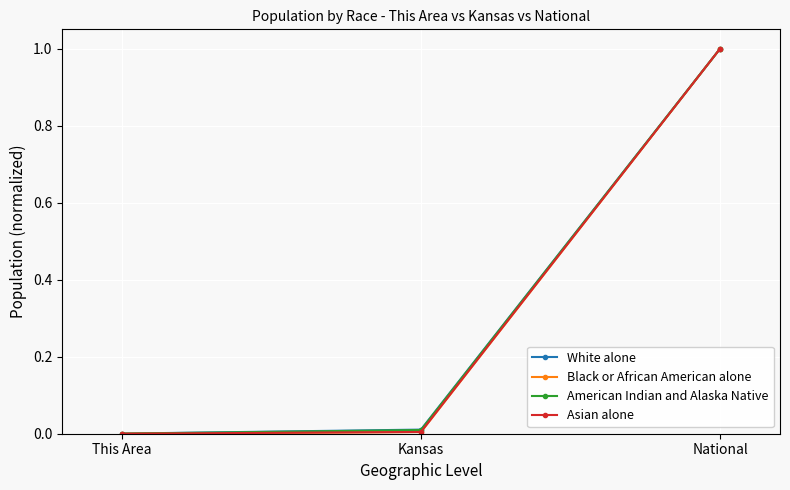

What is the difference between the maximum and minimum values in the Asian alone series?

1.0